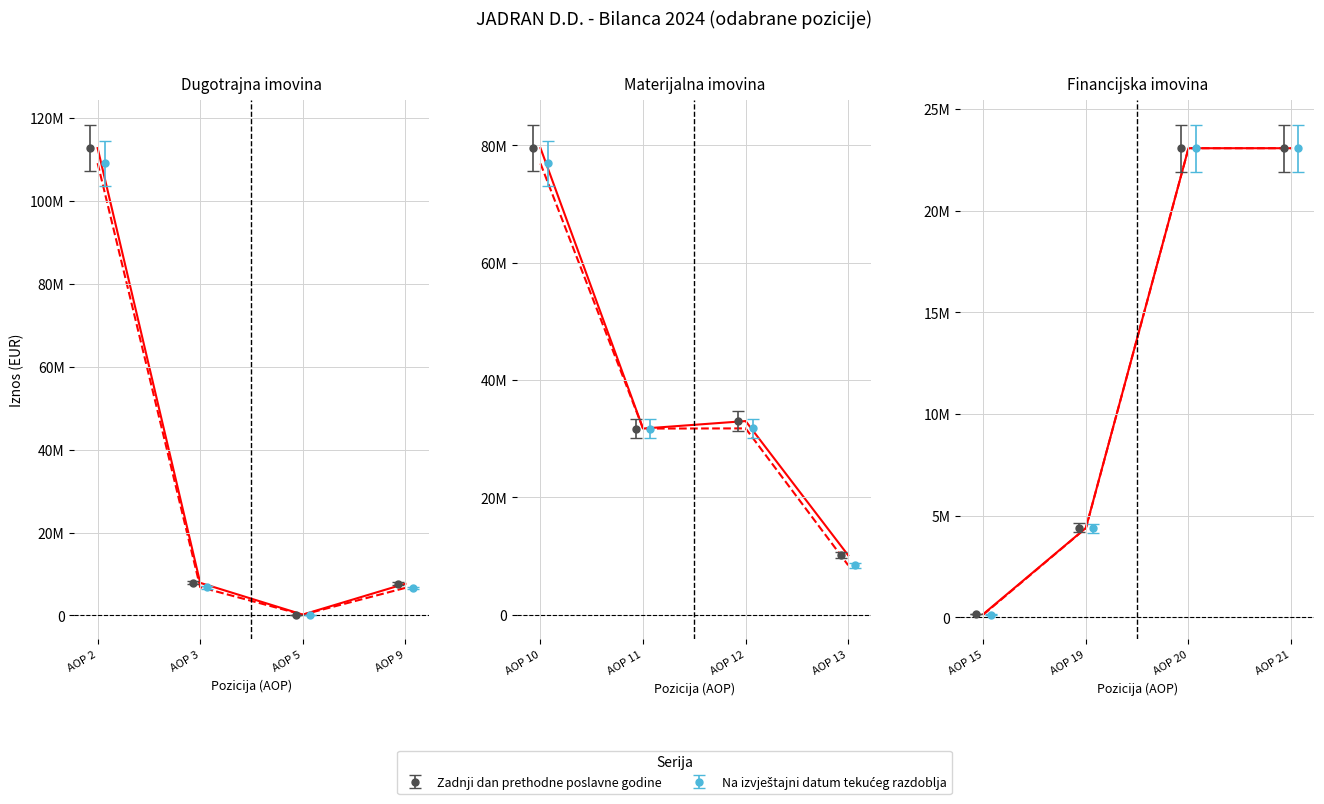

What is the difference between the maximum and minimum values in the Na izvještajni datum tekućeg razdoblja series?

109066803